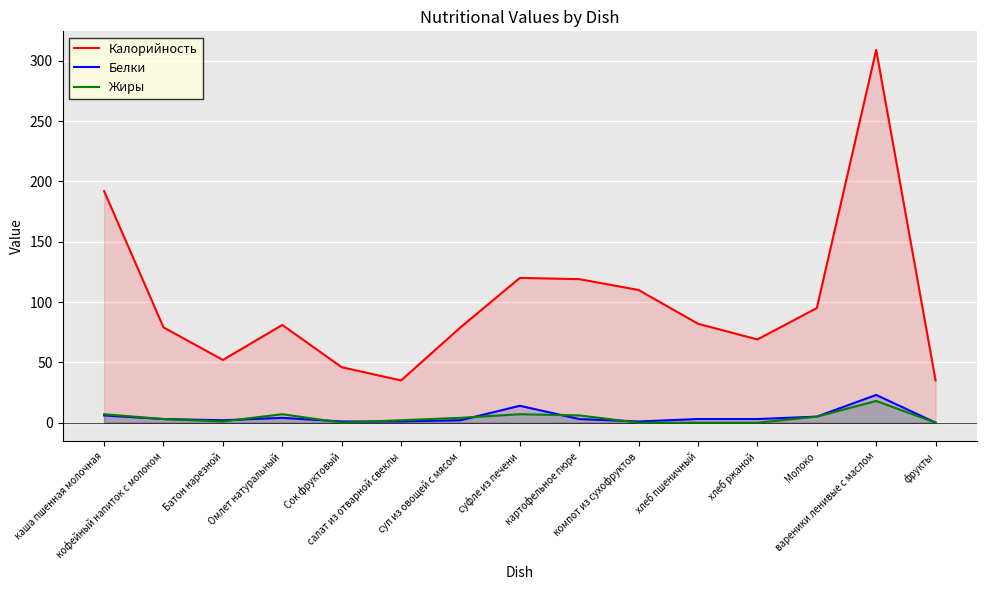

True or false: Калорийность and Жиры cross at least once.

False